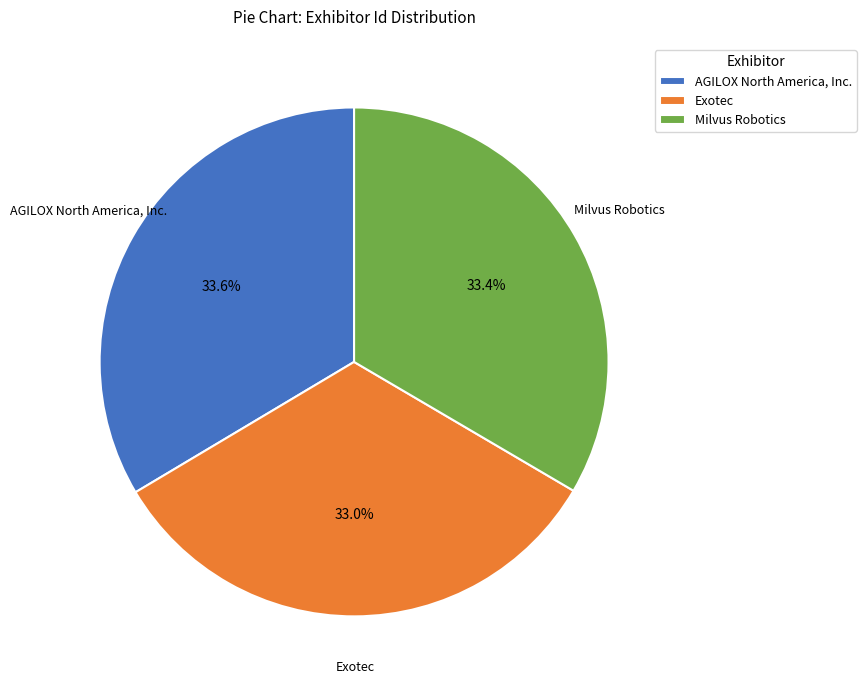

To the nearest percent, what is the difference between the Exotec and AGILOX North America, Inc. slice percentages?

1%